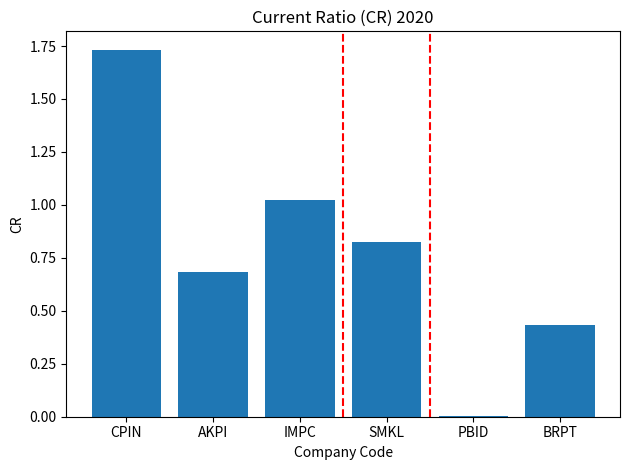

What is the sum of all values?

4.7